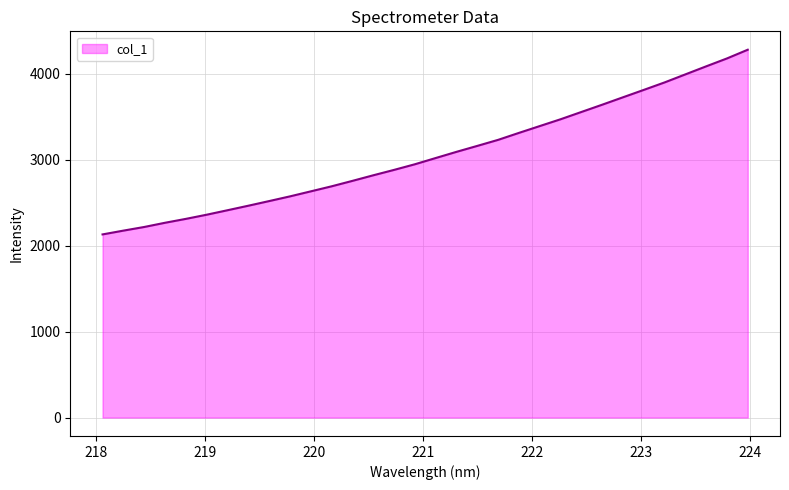

What is the difference between the maximum and minimum values?

2149.7